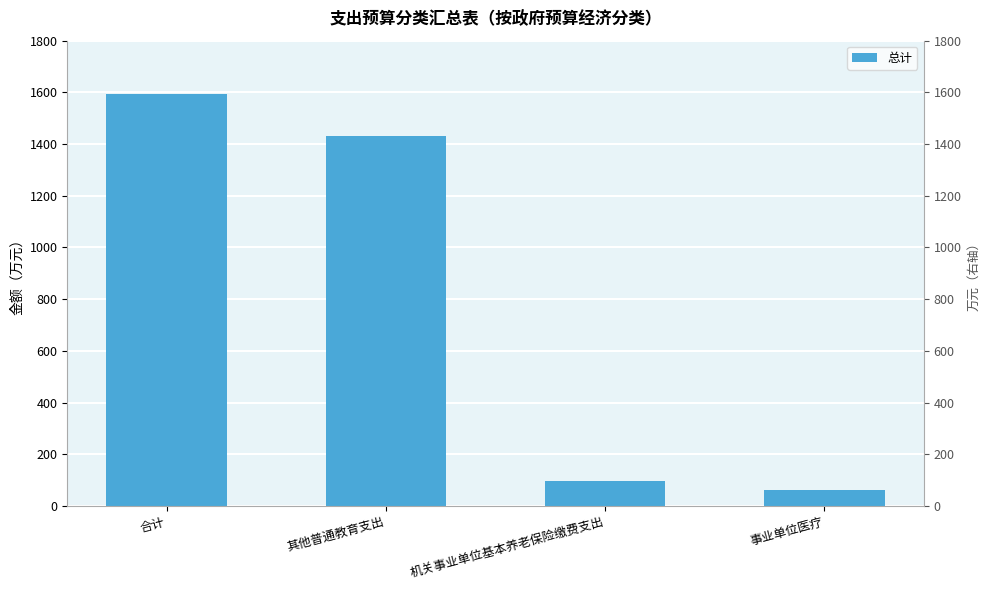

What position from the left is 合计?

1